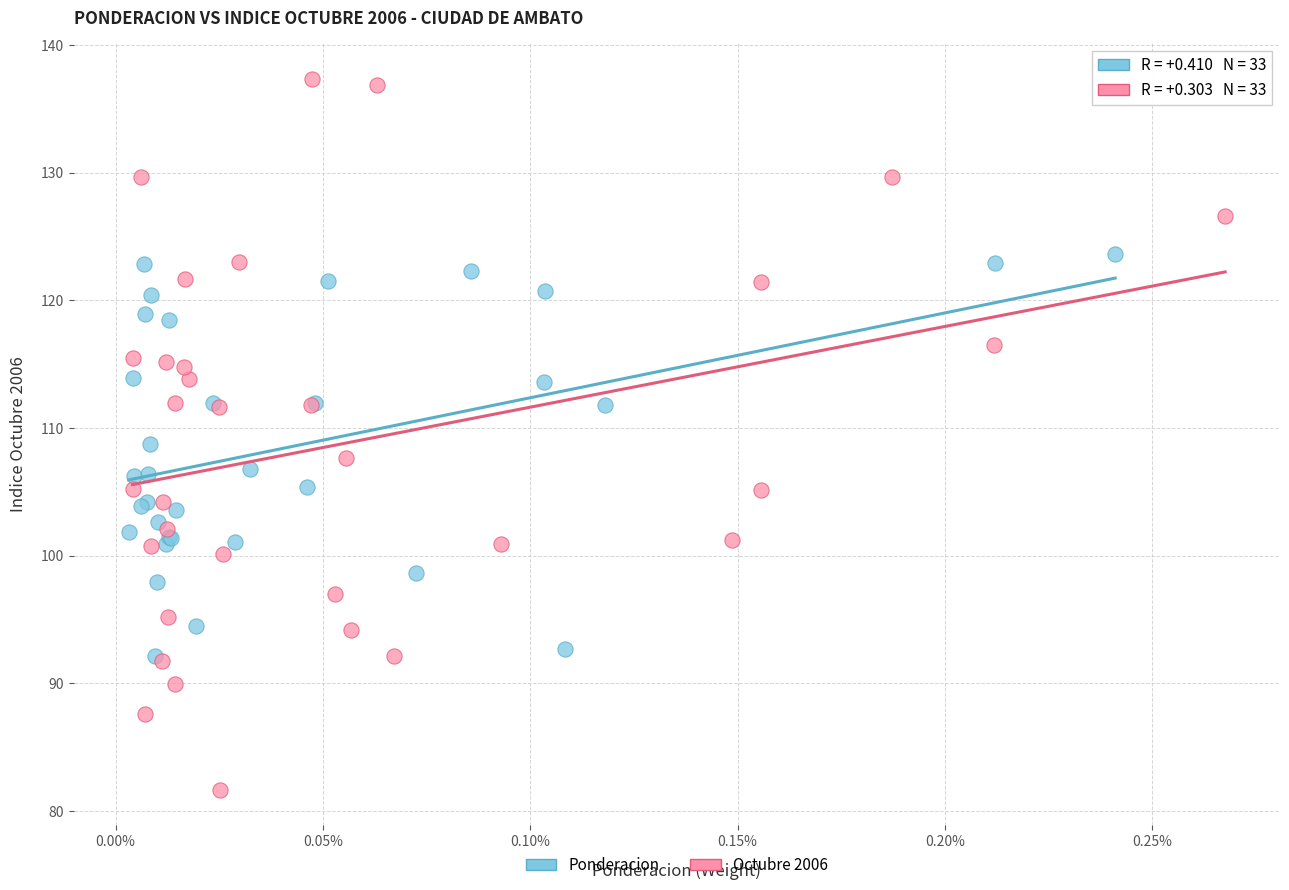

Which series reaches the maximum Y coordinate?

Octubre 2006